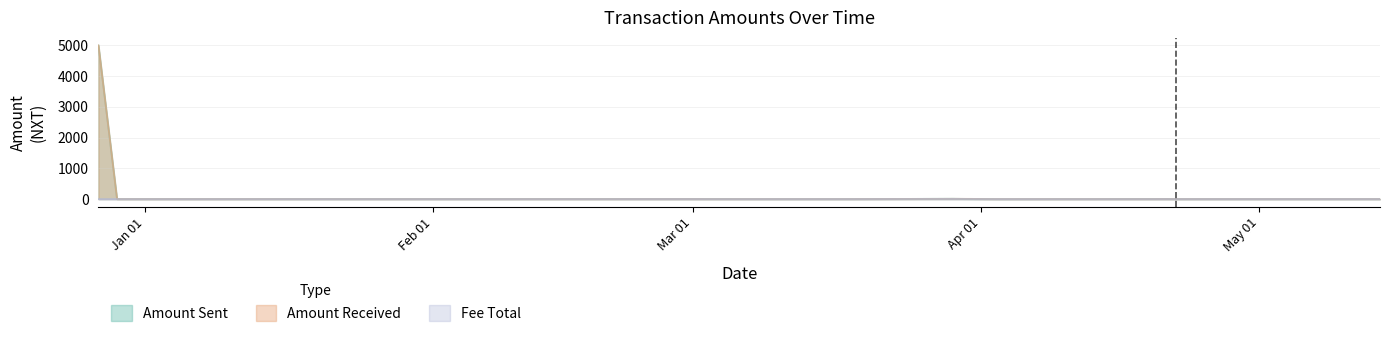

What is the greatest value displayed?

4995